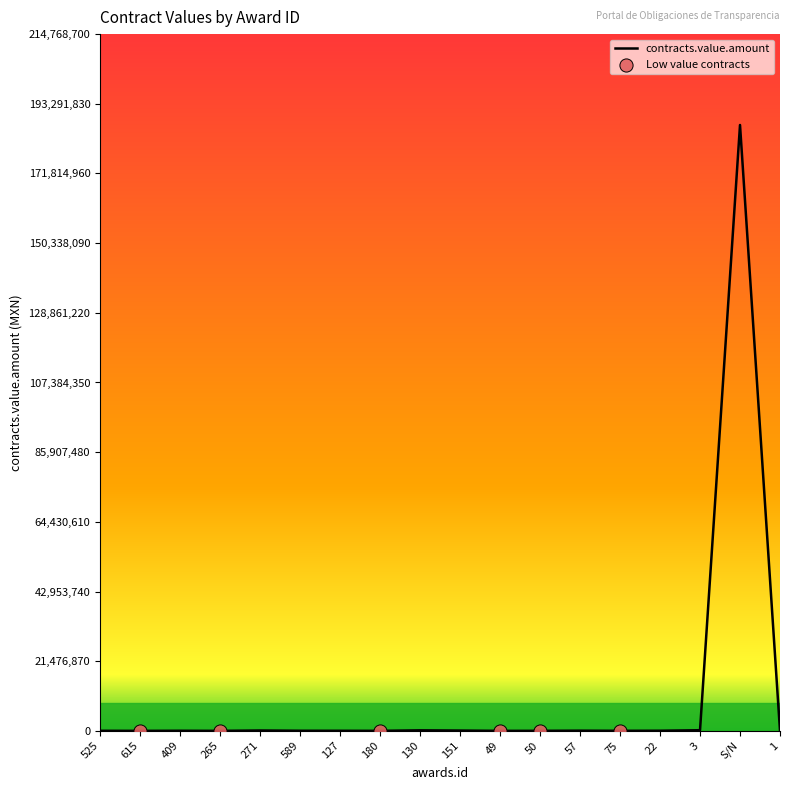

What is the change in value from 409 to 49?

-32135.9